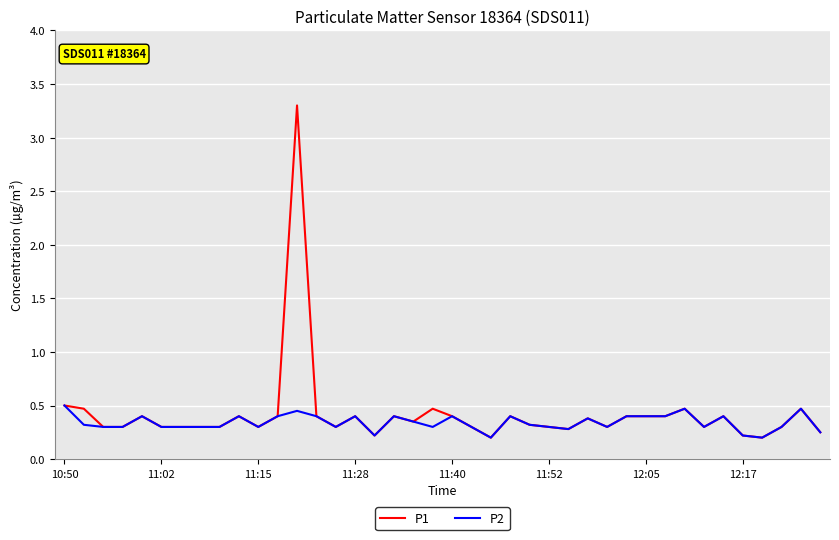

What is the greatest value displayed?

3.3